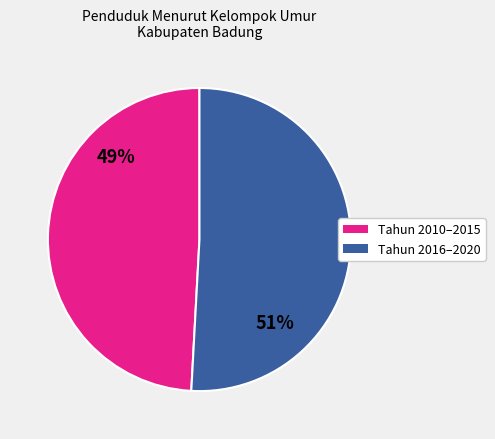

Does any single category account for the majority?

Yes